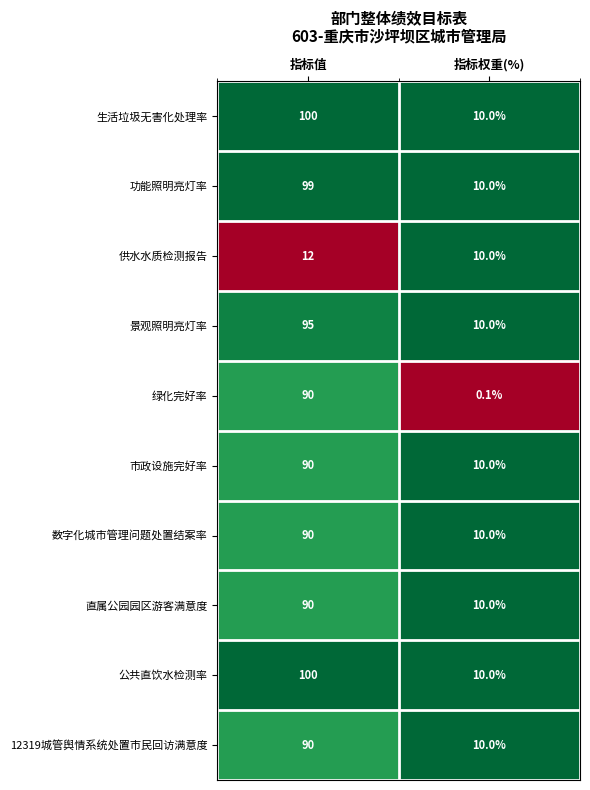

What is the difference between the maximum and minimum values in the 功能照明亮灯率 series?

89.0